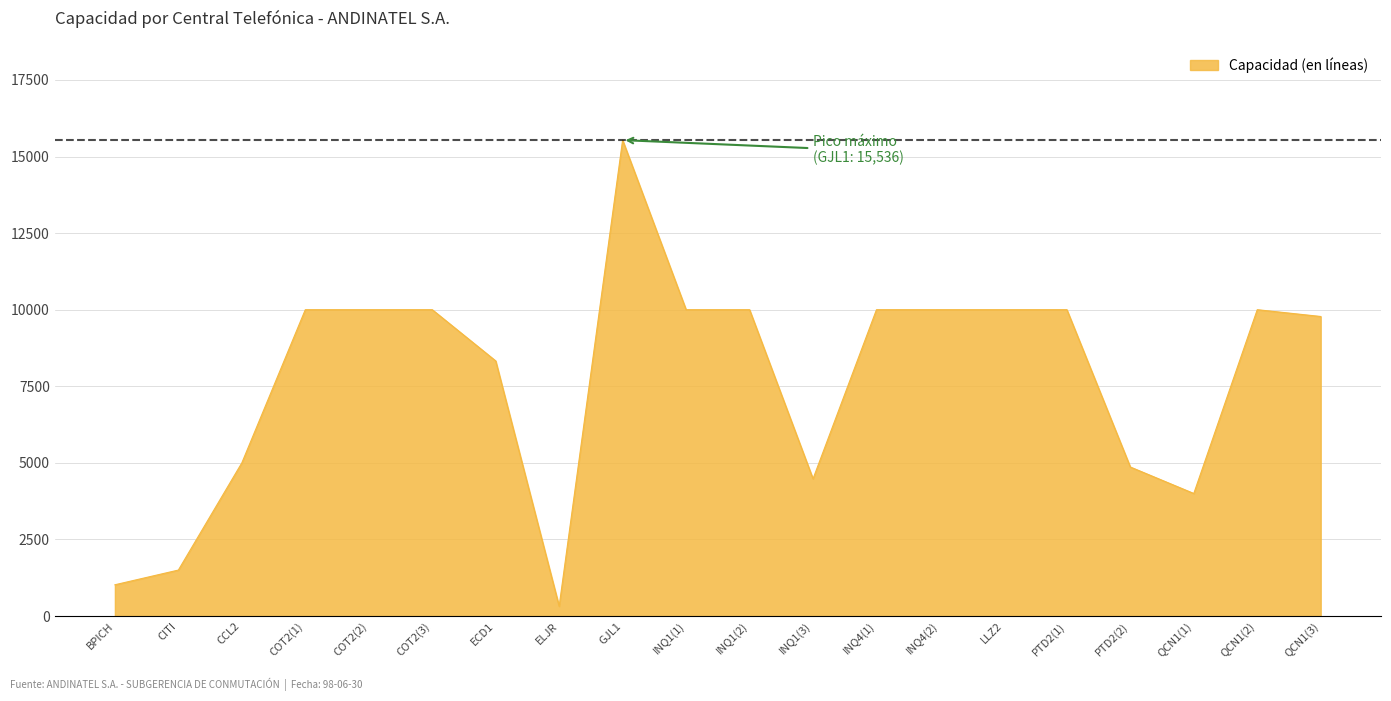

Reading left to right, transcribe all the data shown in this chart.

BPICH=1020	CITI=1500	CCL2=5000	COT2(1)=10000	COT2(2)=10000	COT2(3)=10000	ECD1=8328	ELJR=318	GJL1=15536	INQ1(1)=10000	INQ1(2)=10000	INQ1(3)=4478	INQ4(1)=10000	INQ4(2)=10000	LLZ2=10000	PTD2(1)=10000	PTD2(2)=4864	QCN1(1)=4000	QCN1(2)=10000	QCN1(3)=9778